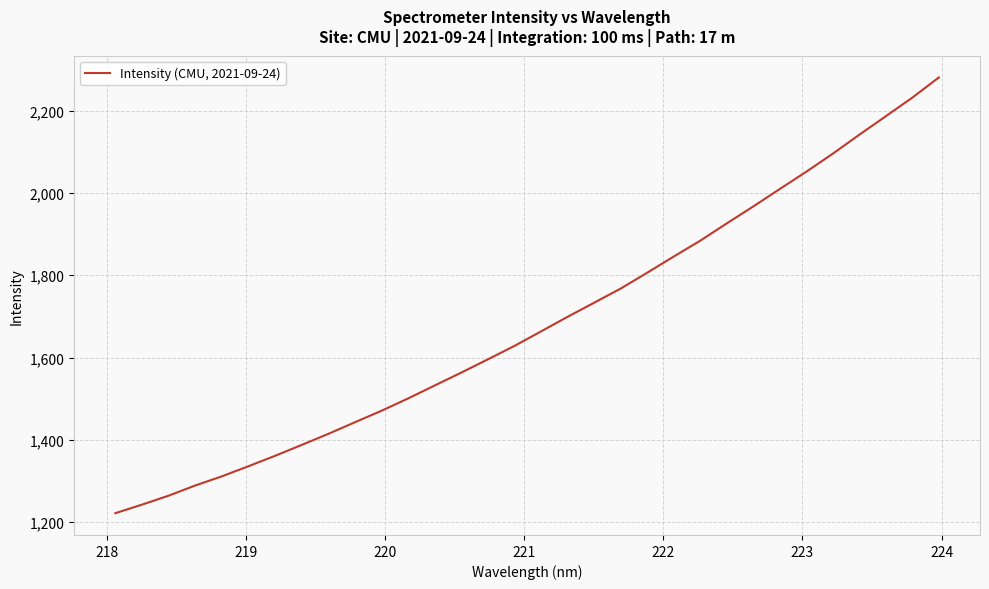

What is the smallest value displayed?

1221.6